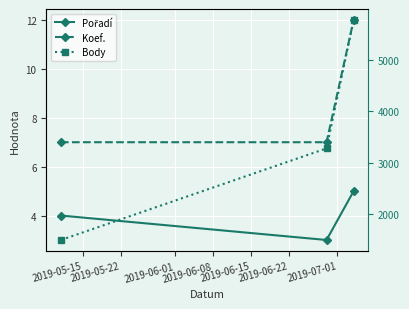

Is the value of Pořadí at 2019-06-01 greater than the value of Body at 2019-06-01?

No